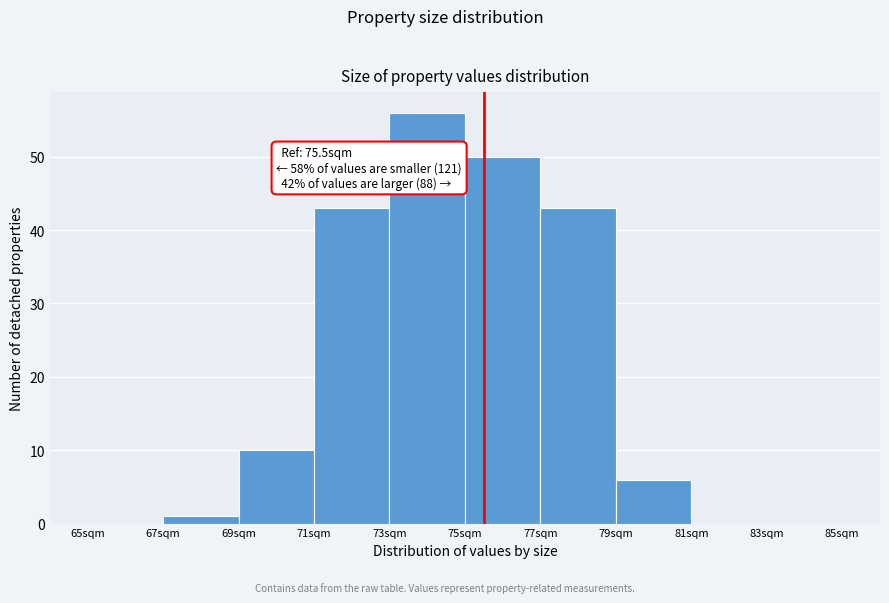

Which range on the x-axis has the tallest bar?

73 to 75